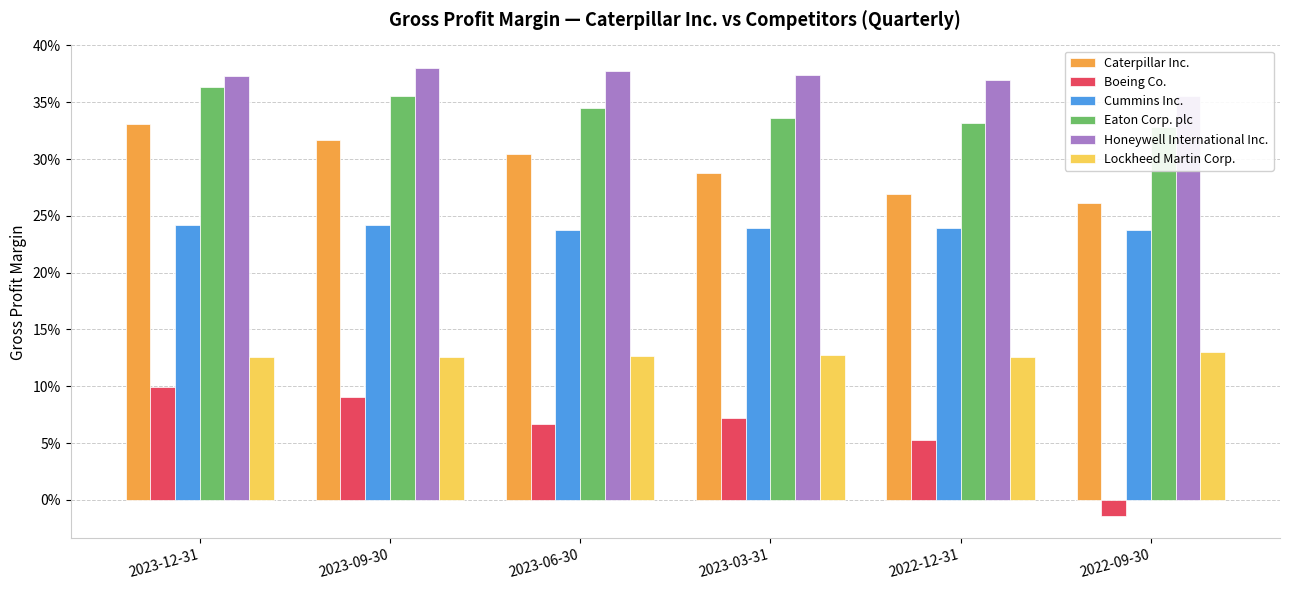

What is the maximum value for Eaton Corp. plc?

0.4